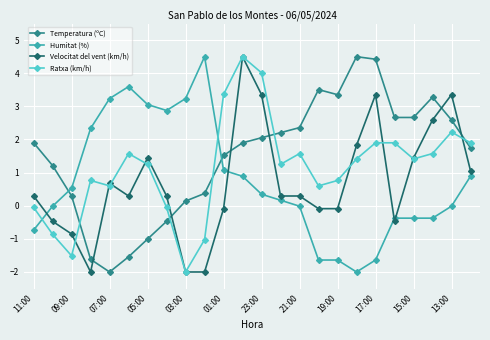

After their last crossing, which series has the higher values: Ratxa (km/h) or Humitat (%)?

Ratxa (km/h)